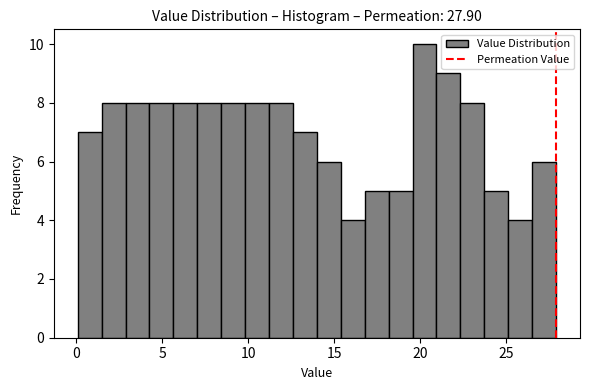

Read against the x-axis, roughly where is the centre of the tallest bar?

20.5